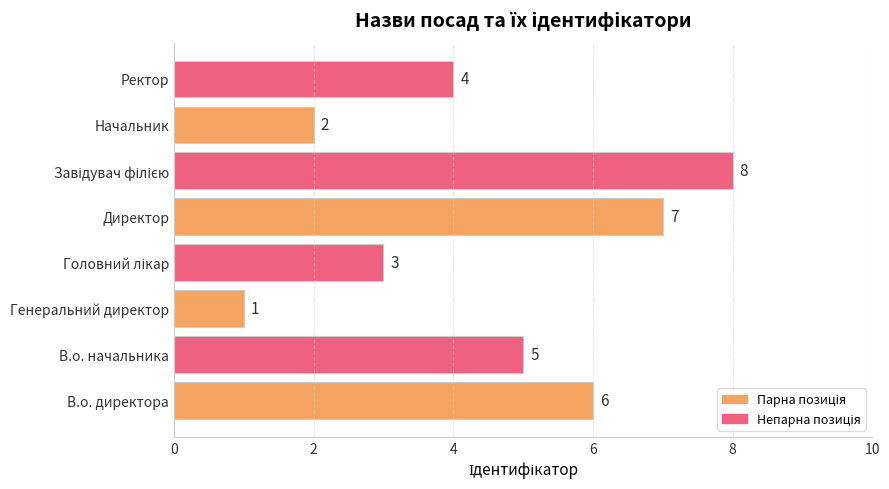

What is the sum of the values at Ректор and В.о. начальника?

9